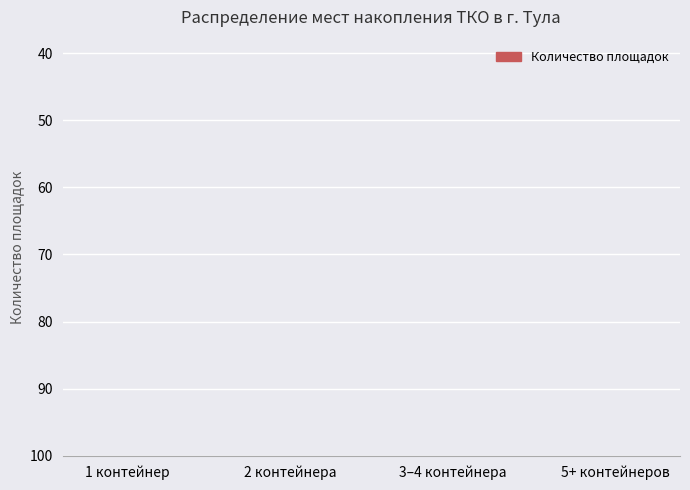

What position from the right is 2 контейнера?

3